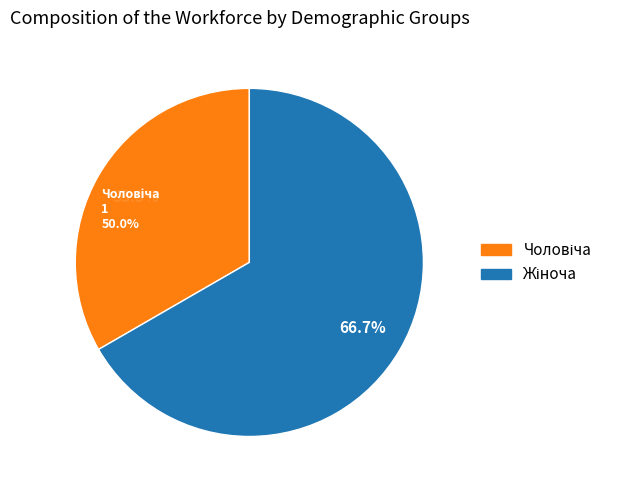

The Чоловіча slice represents 20% of the pie. True or false?

False